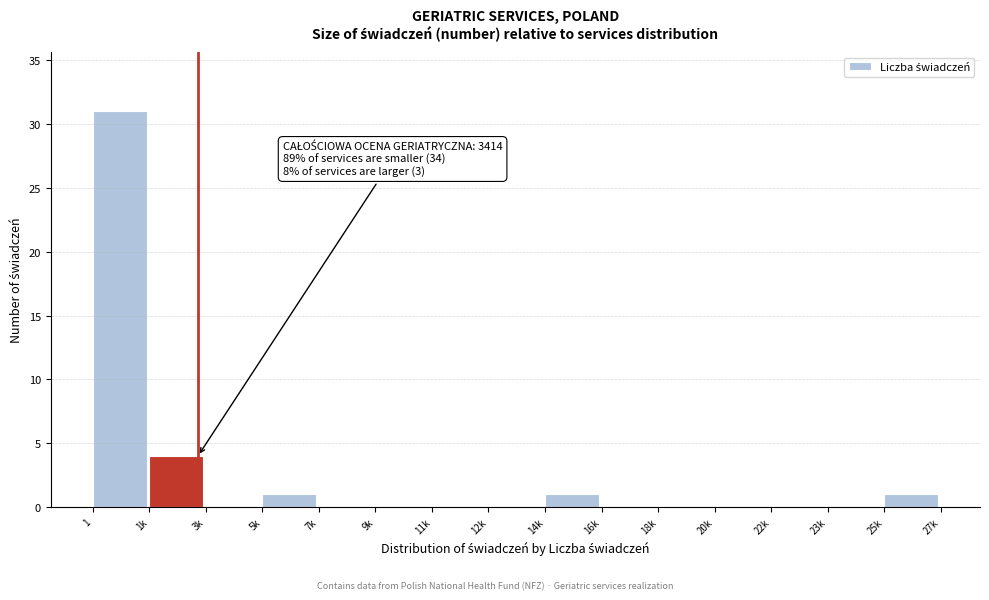

Reading left to right, what are all the values shown in this chart?

1=31	1k=4	3k=0	5k=1	7k=0	9k=0	11k=0	12k=0	14k=1	16k=0	18k=0	20k=0	22k=0	23k=0	25k=1